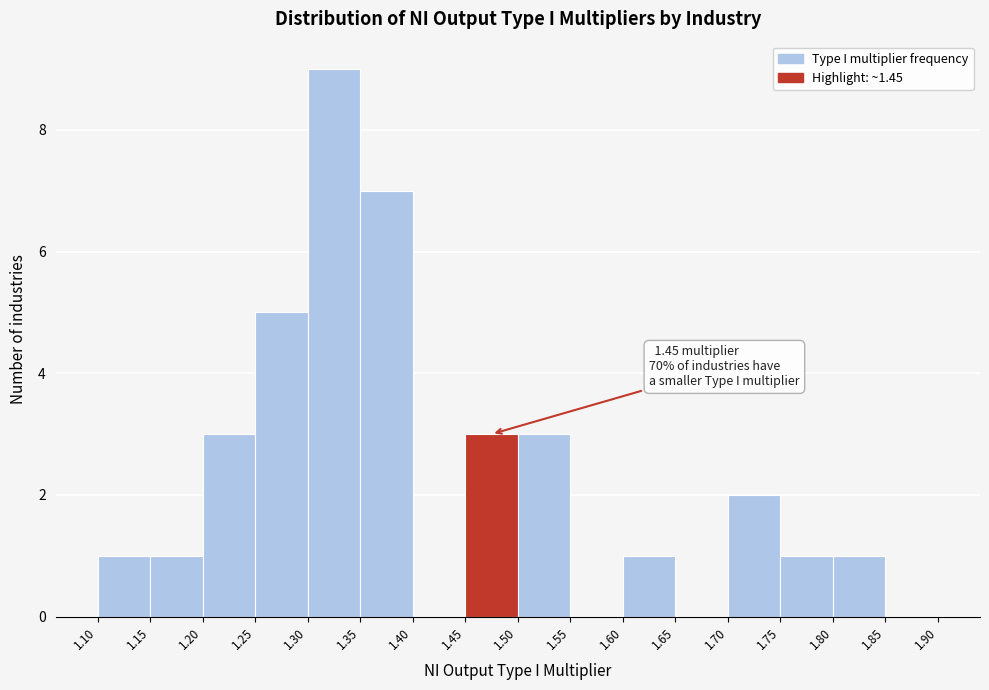

Over which range of the x-axis is the bar tallest?

1.30 to 1.35